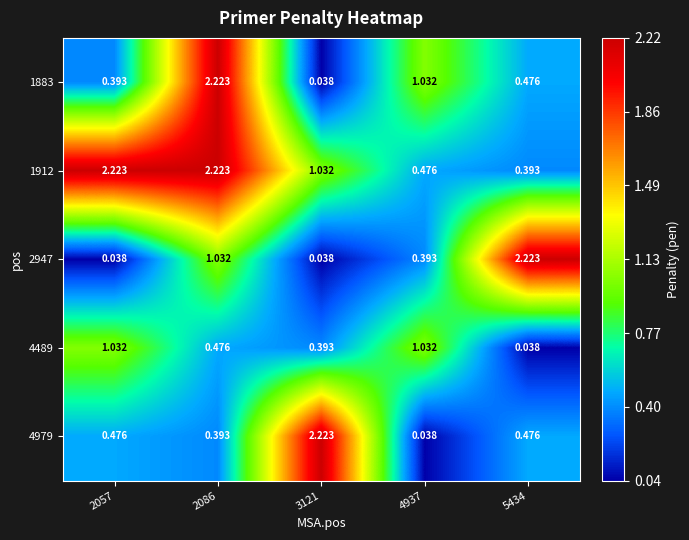

Is the value of 1883 at 2086 greater than the value of 1912 at 3121?

Yes